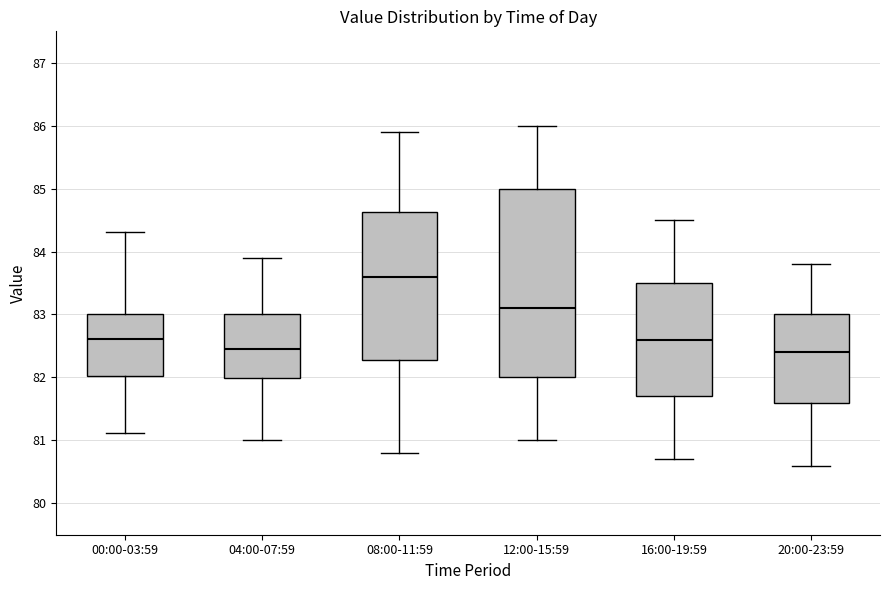

Reading left to right, read every box against the y-axis: the position of its median line, the range the box covers, and the ends of its whiskers. The values are not printed on the chart, so give them approximately, as read against the axis.

00:00-03:59: median 82.6, box 82.0 to 83.0, whiskers 81.1 to 84.3
04:00-07:59: median 82.5, box 82.0 to 83.0, whiskers 81.0 to 83.9
08:00-11:59: median 83.6, box 82.3 to 84.6, whiskers 80.8 to 85.9
12:00-15:59: median 83.1, box 82.0 to 85.0, whiskers 81.0 to 86.0
16:00-19:59: median 82.6, box 81.7 to 83.5, whiskers 80.7 to 84.5
20:00-23:59: median 82.4, box 81.6 to 83.0, whiskers 80.6 to 83.8